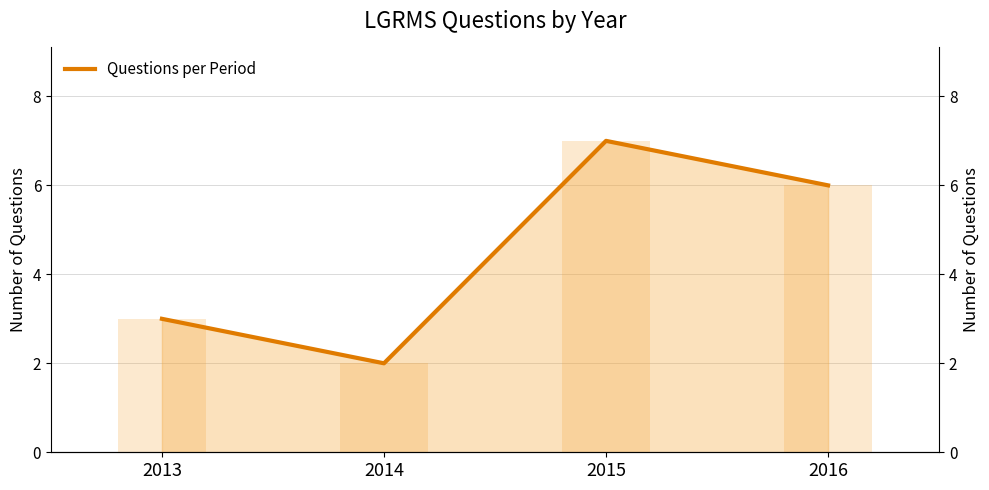

What is the sum of all values?

18